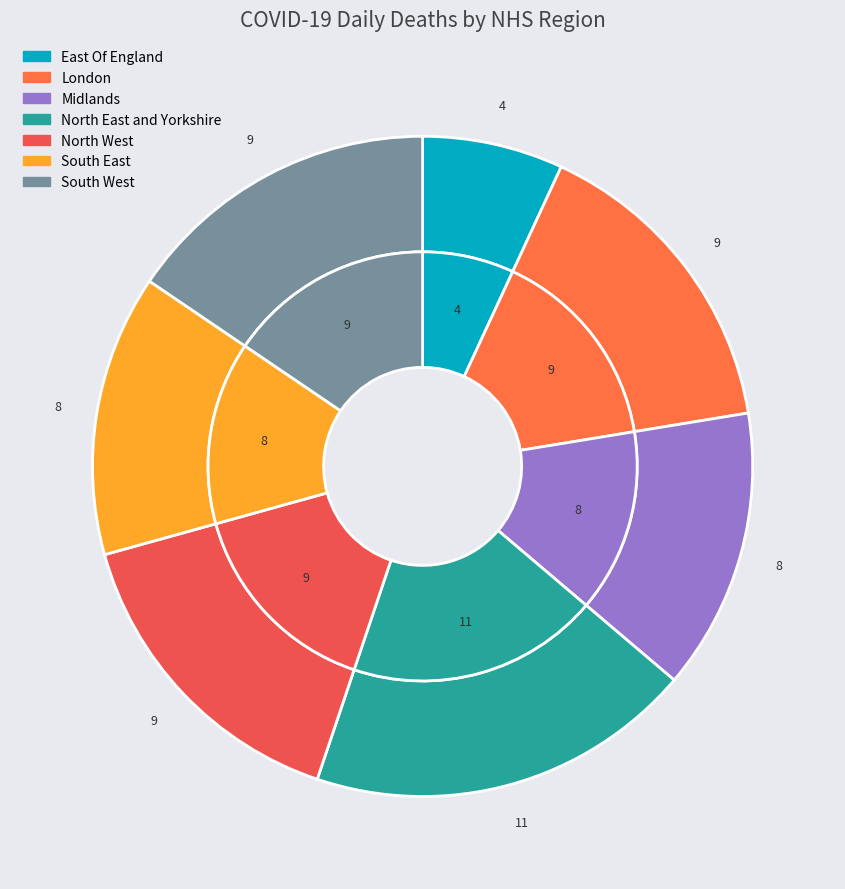

Is North West the majority of the pie?

No